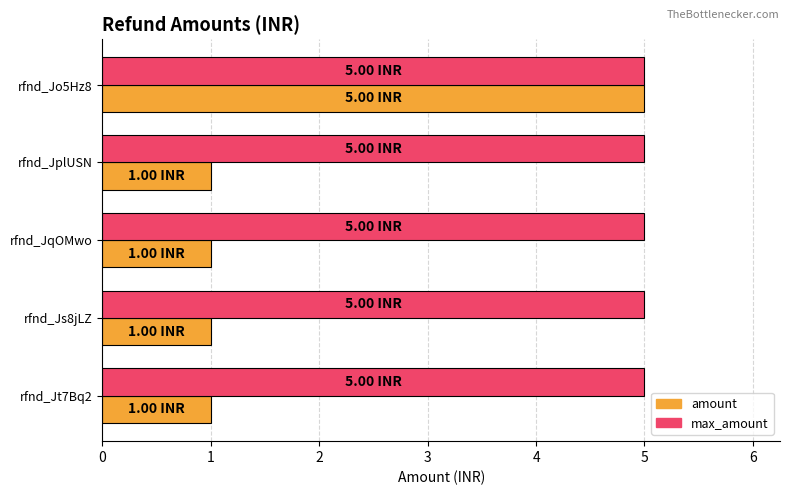

List the series in order of their overall mean, lowest first.

amount, max_amount